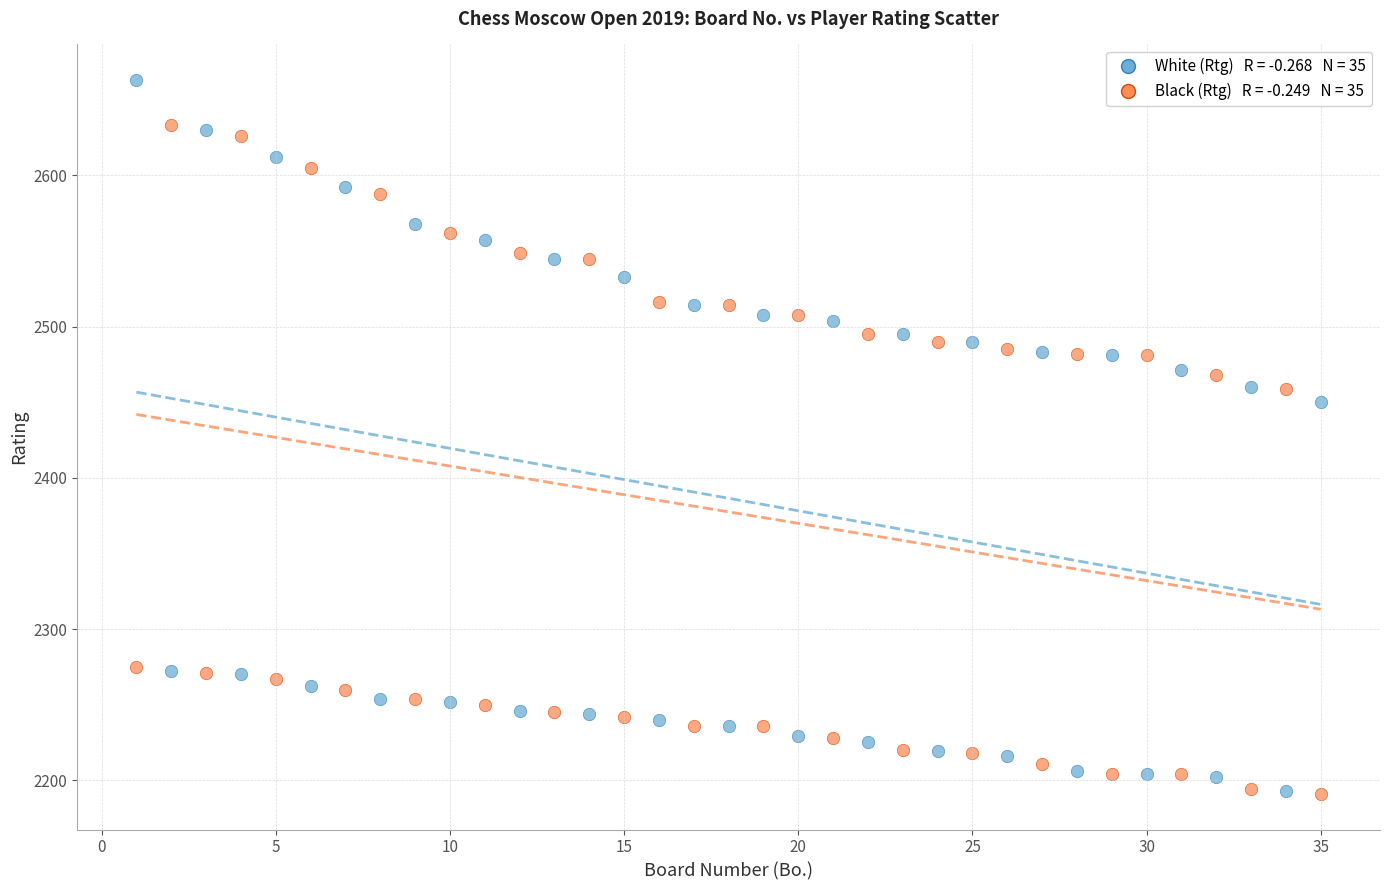

Across all series, what Y value is closest to 2427?

2450